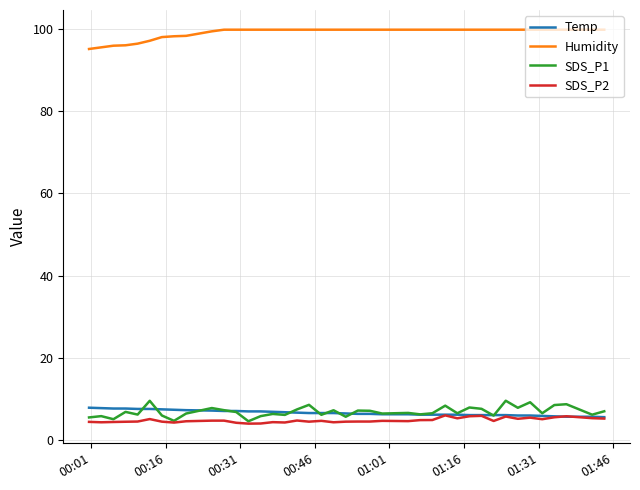

What is the minimum value for Humidity?

95.2